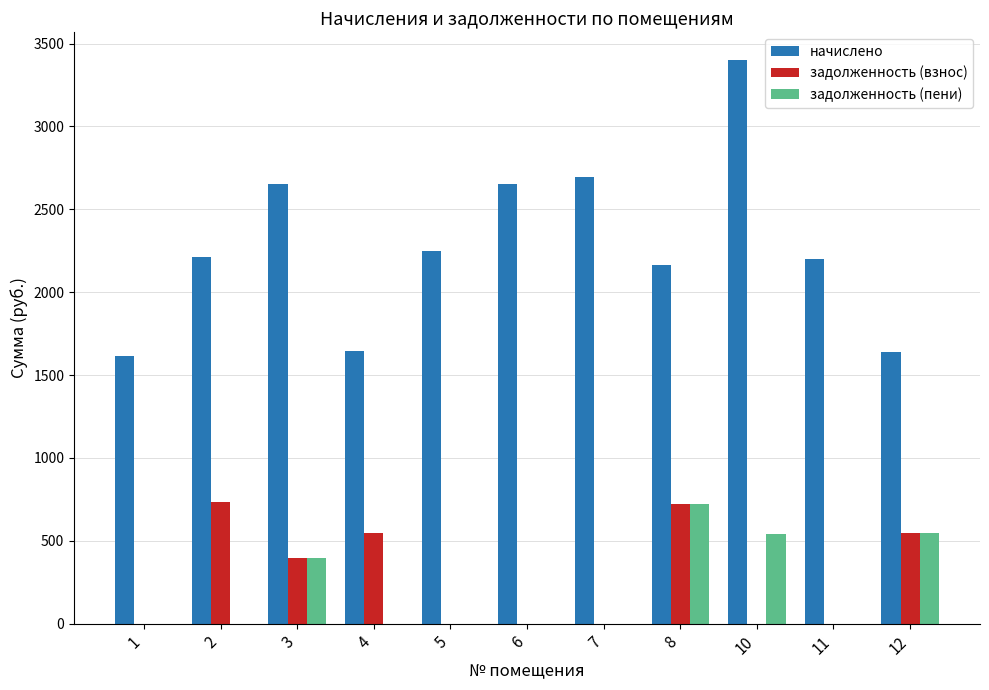

What is the highest value of the задолженность (взнос) series?

736.9